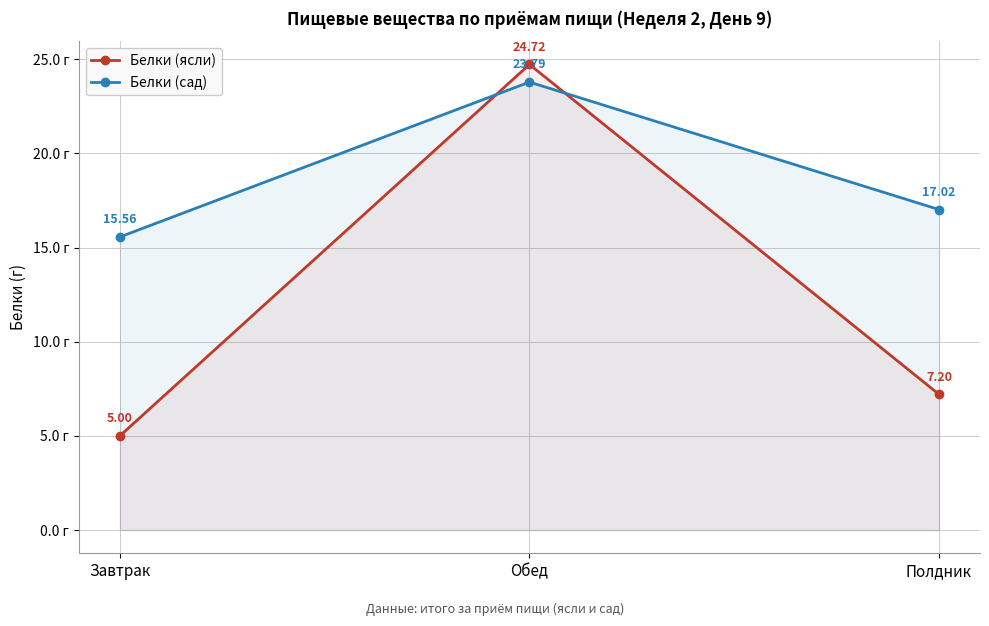

Reading right to left, what are all the values shown in this chart?

Белки (ясли): 7.2	24.7	5.0
Белки (сад): 17.0	23.8	15.6